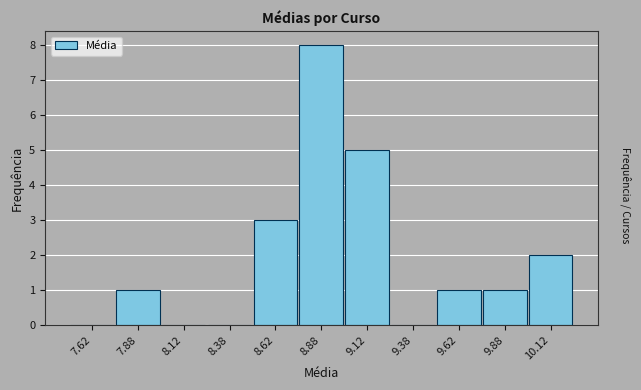

Over which range of the x-axis is the bar tallest?

8.75 to 9.00